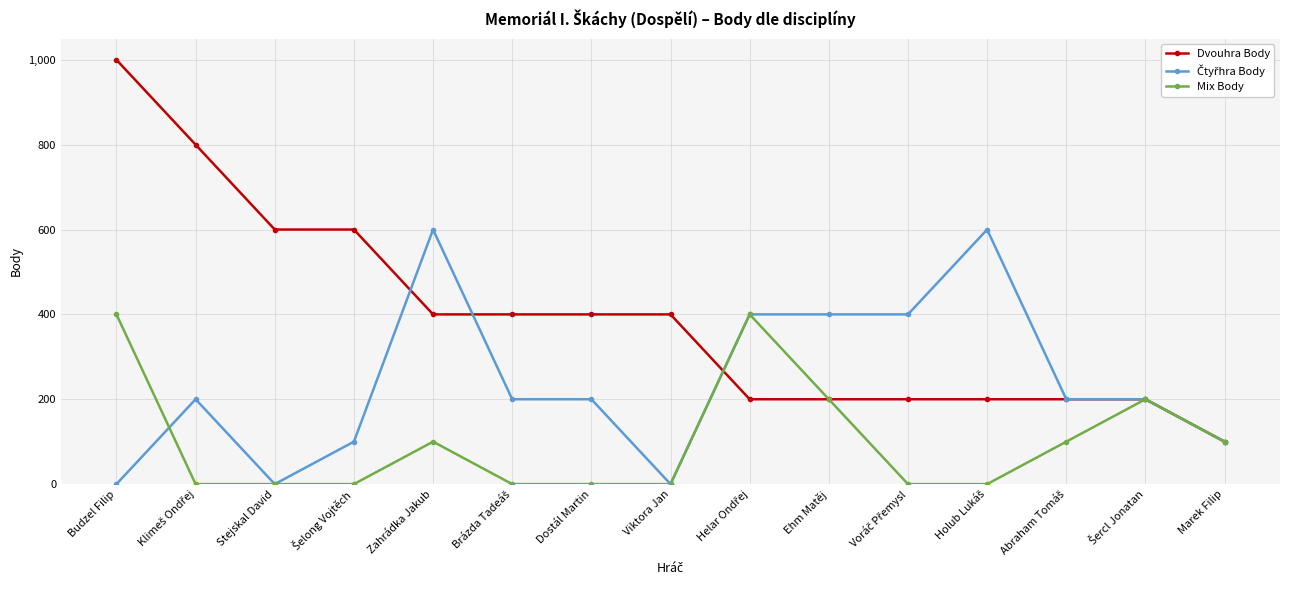

The value of Dvouhra Body at Viktora Jan is 400. True or false?

True